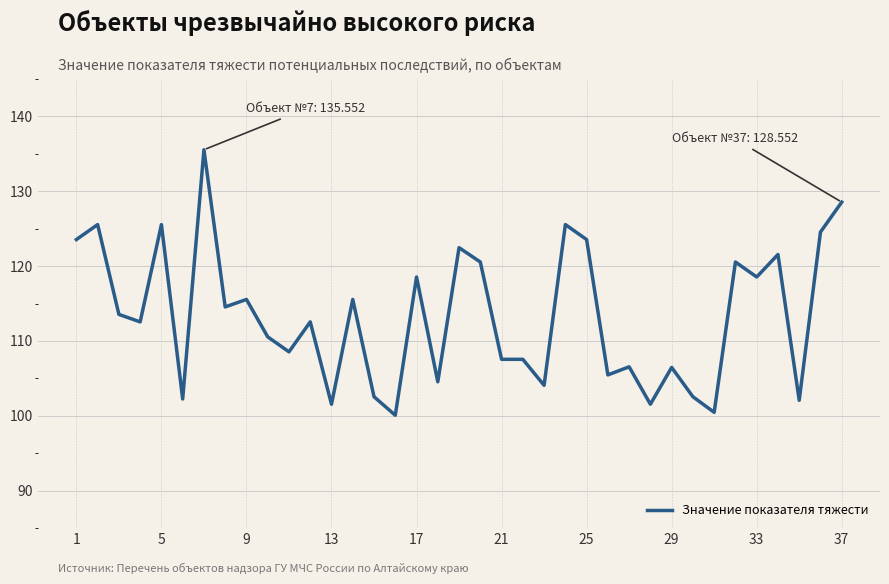

What is the greatest value displayed?

135.6